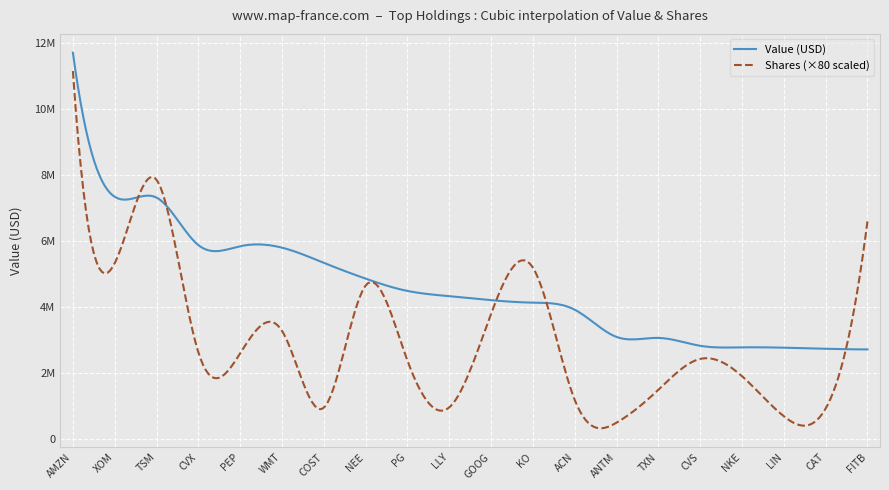

What is the maximum value shown in the chart?

11700780